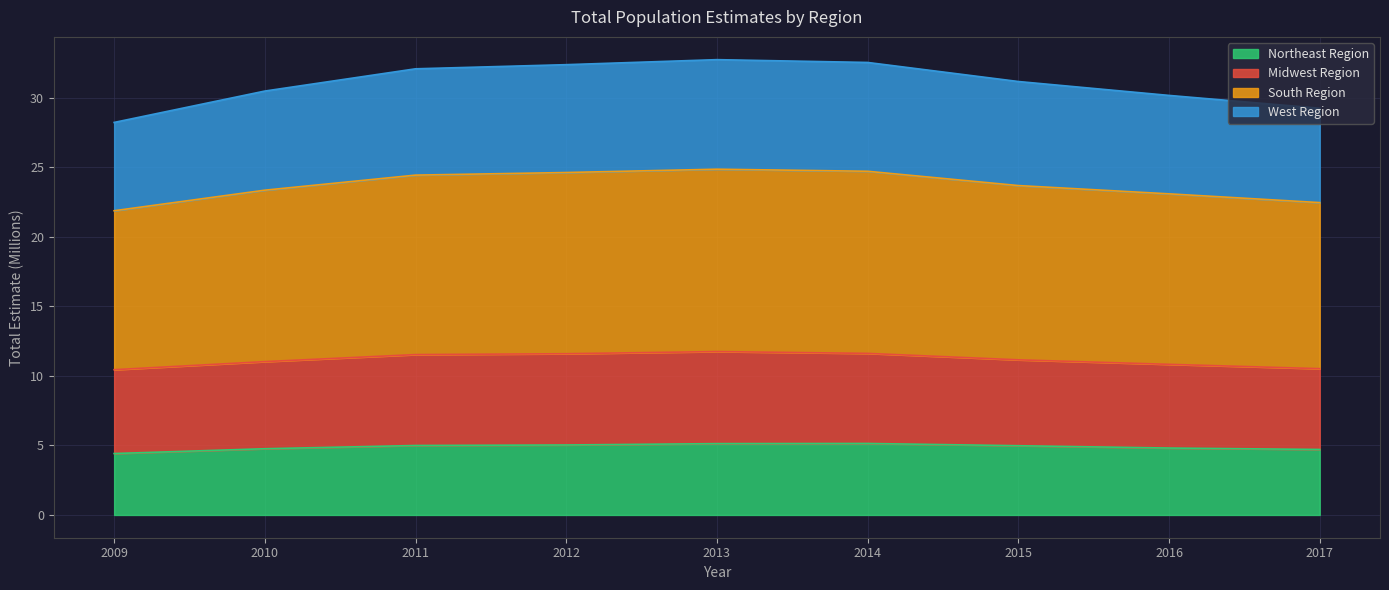

What is the total value across all series at 2016?

30.2